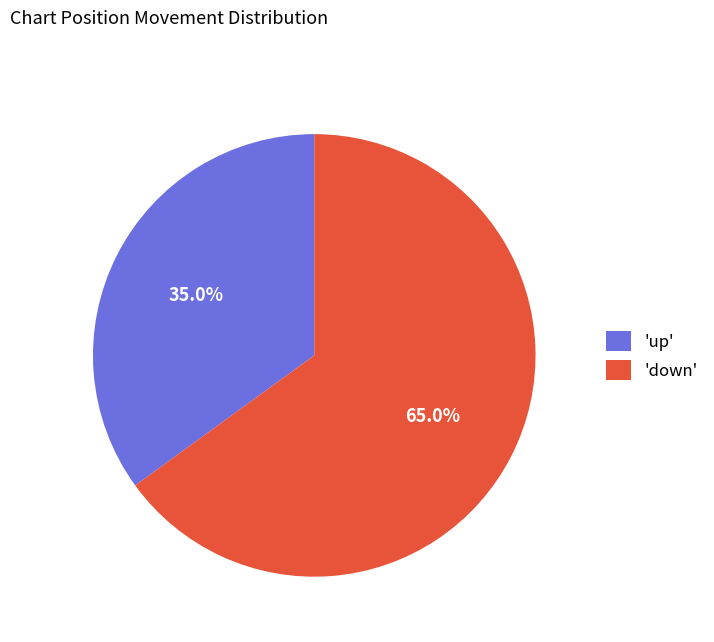

How many slices are in this pie chart?

2